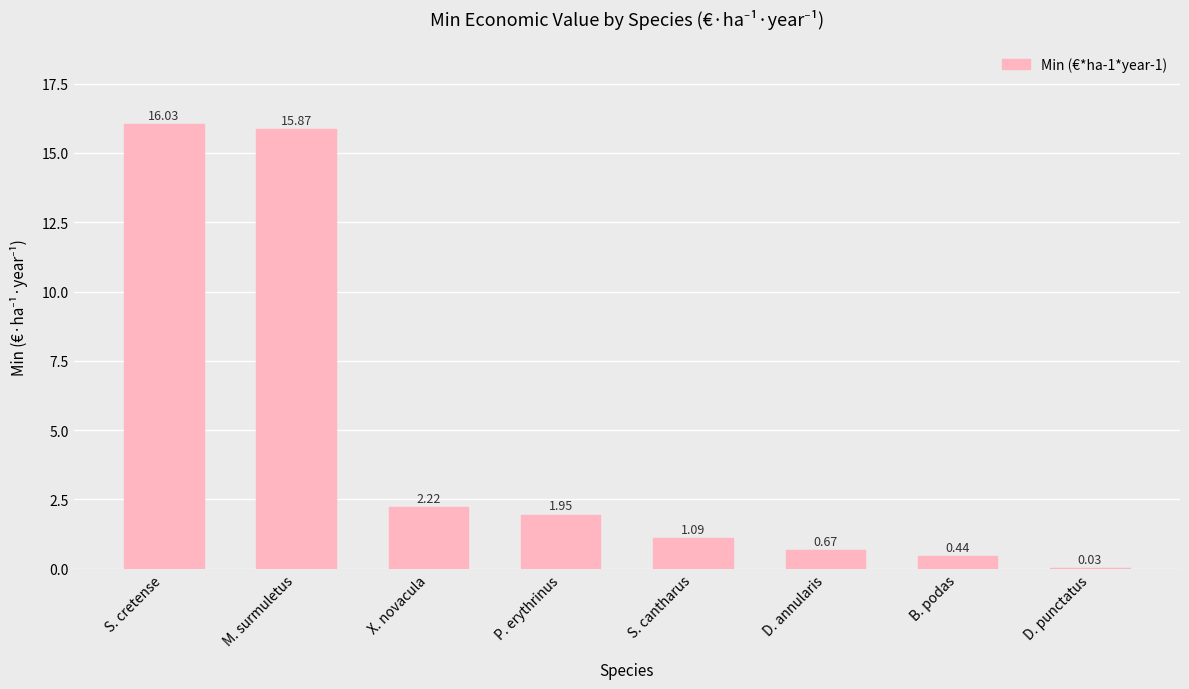

Where does the data first go above 1?

S. cretense